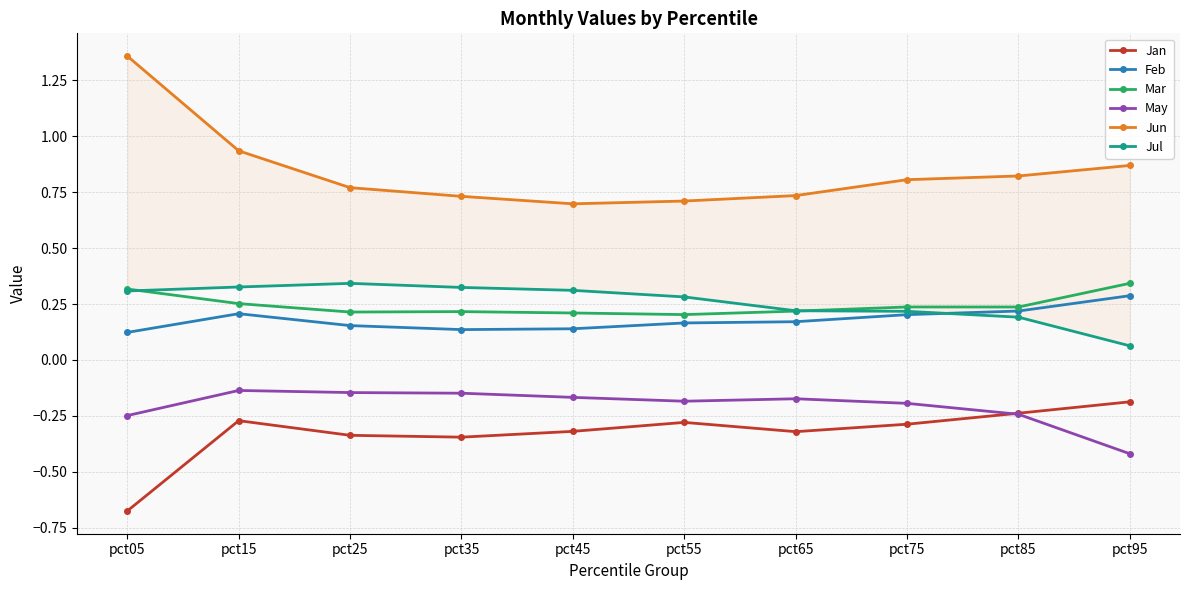

True or false: Mar and Feb intersect in this chart.

False